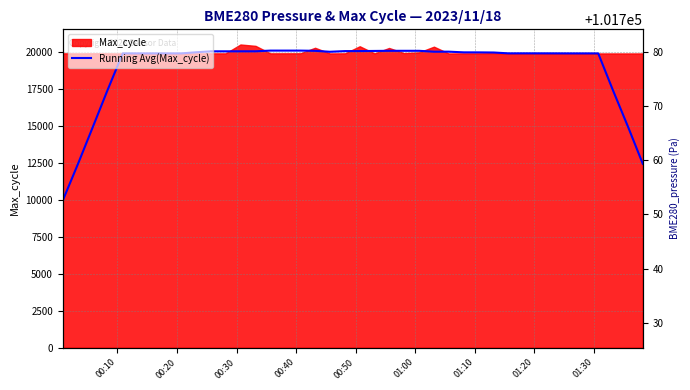

Reading left to right, transcribe all the data shown in this chart.

9965.8	12456.4	14946.9	17437.4	19928.9	19928.5	19929.0	19928.5	19928.2	20004.0	20068.2	20069.1	20069.2	20070.0	20117.1	20116.5	20116.9	20101.9	20038.1	20083.8	20085.5	20093.9	20103.1	20102.9	20102.8	20042.9	20045.1	19998.6	19996.6	19987.9	19930.6	19932.0	19931.1	19930.1	19927.5	19927.5	19926.8	17435.2	14944.6	12452.8